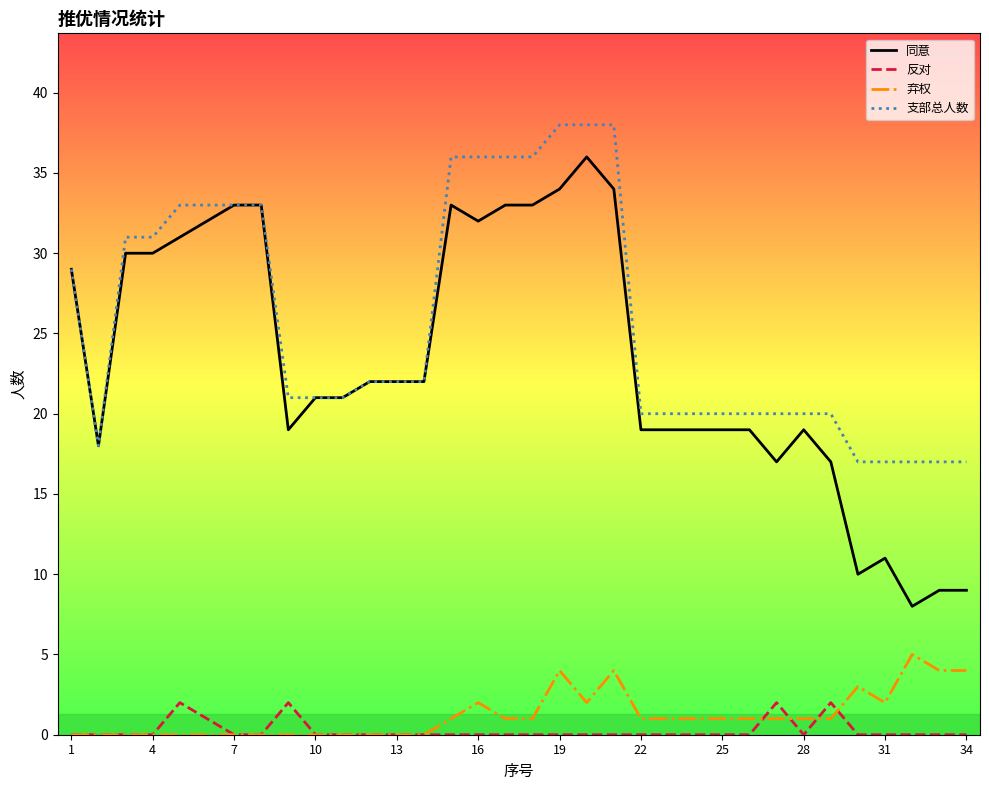

How many lines are shown in the chart?

4